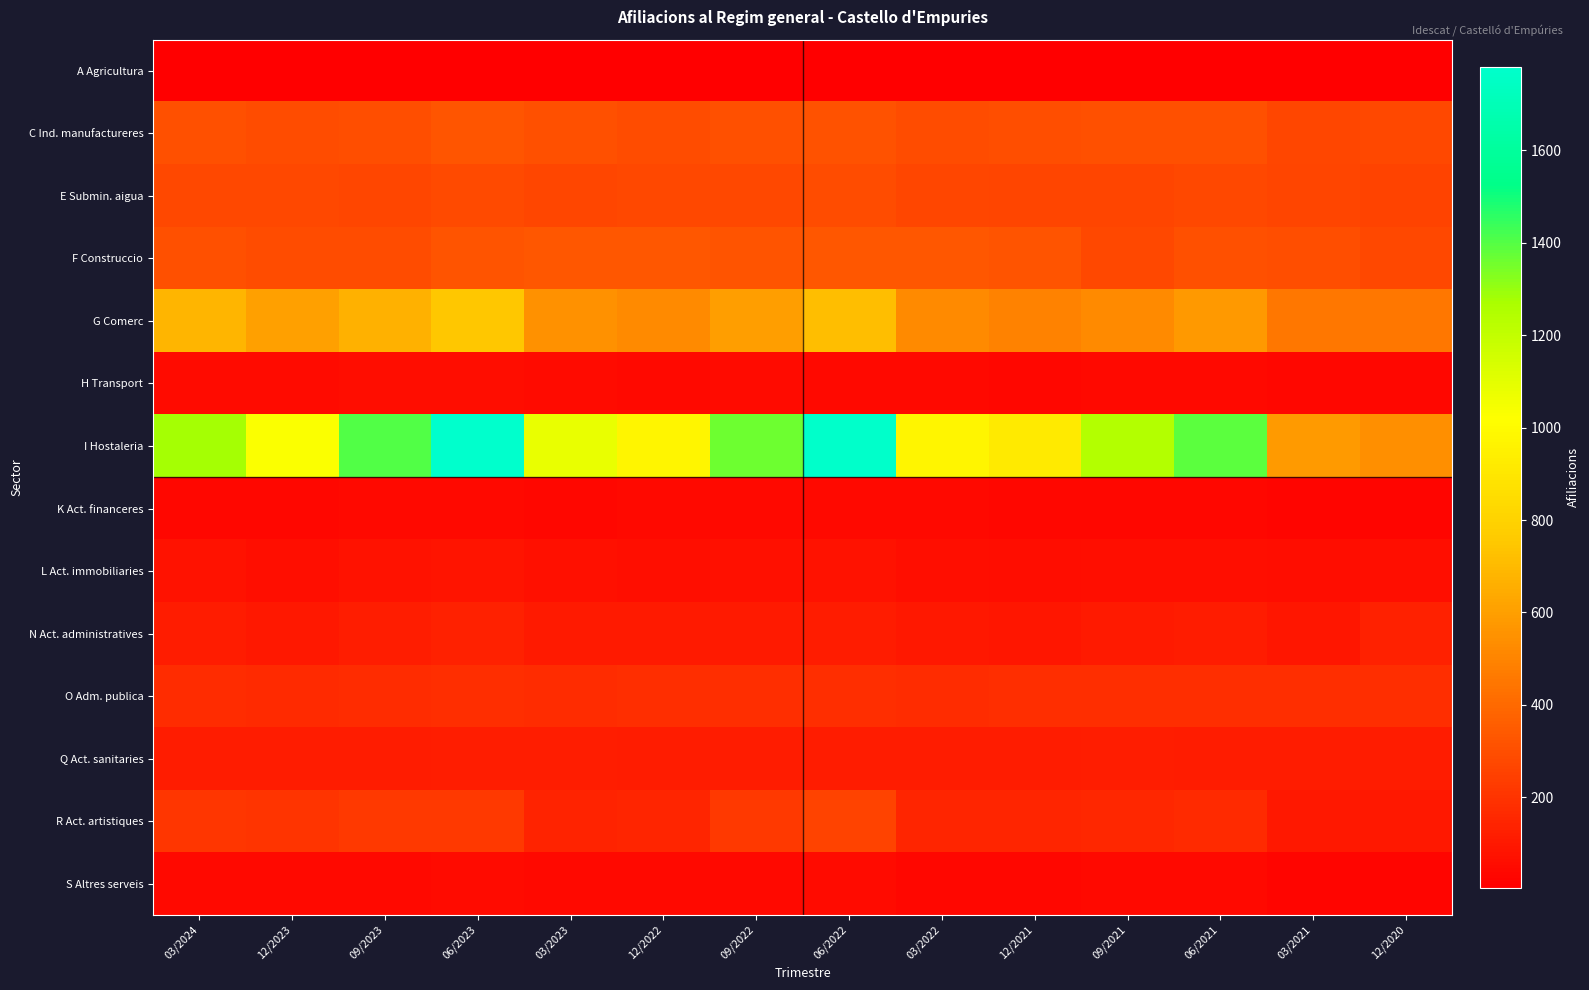

What is the total value across all series at 03/2021?

2525